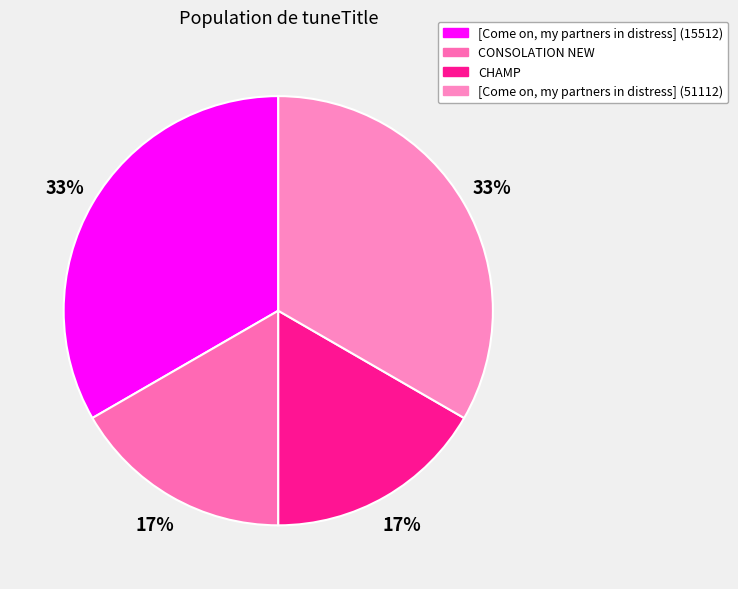

How many slices are in this pie chart?

4